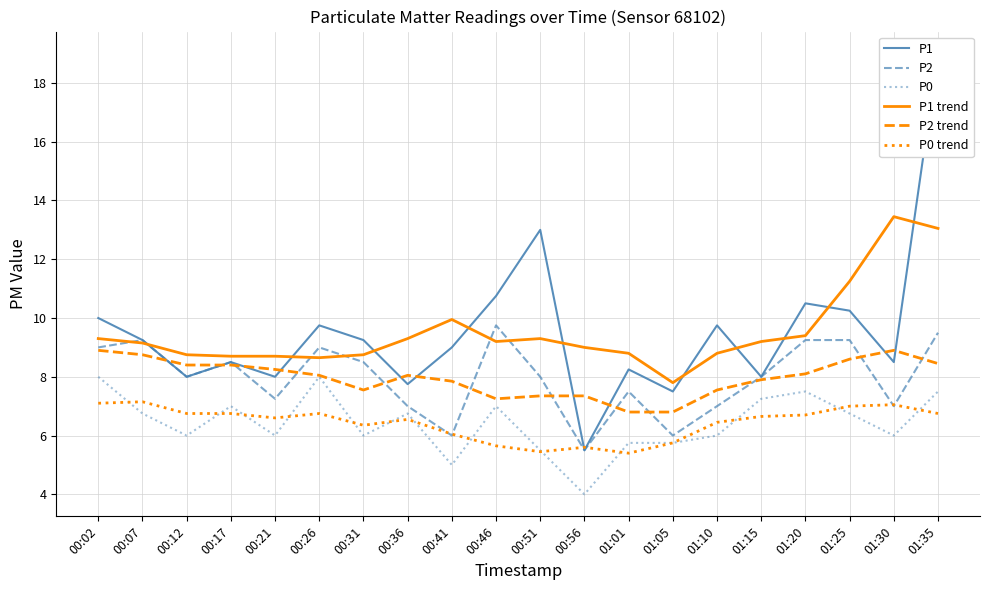

Is it true that P1 equals 8.0 at 01:15?

True